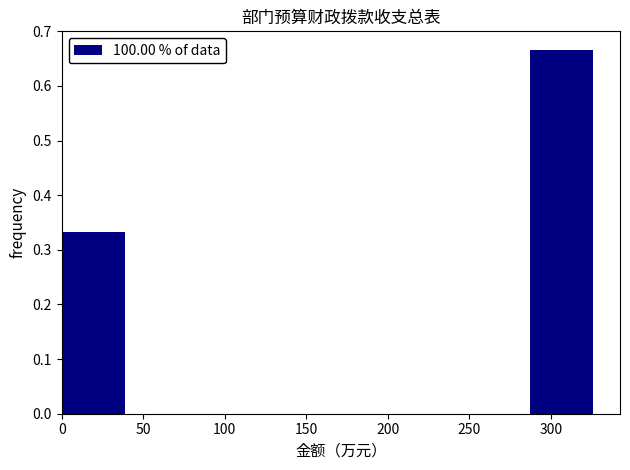

How tall is the bar that spans 285 to 330 on the x-axis? Neither the bar edges nor the heights are printed on the chart, so give them approximately, as read against the axes.

0.67